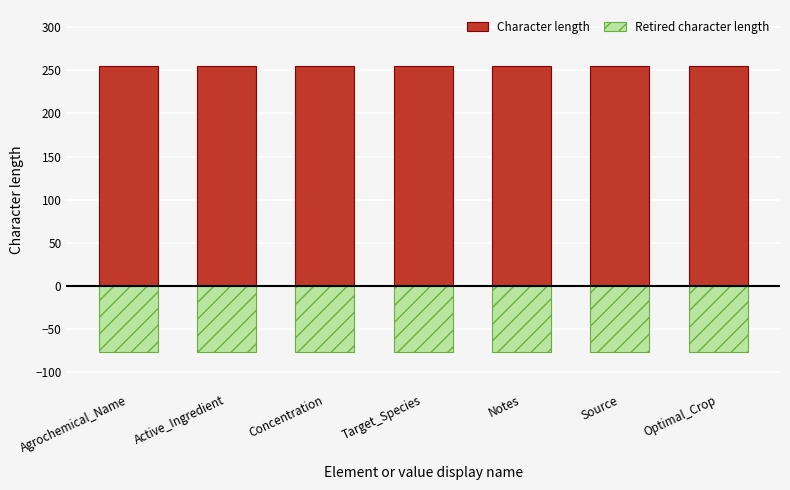

What is the smallest value displayed?

-76.5